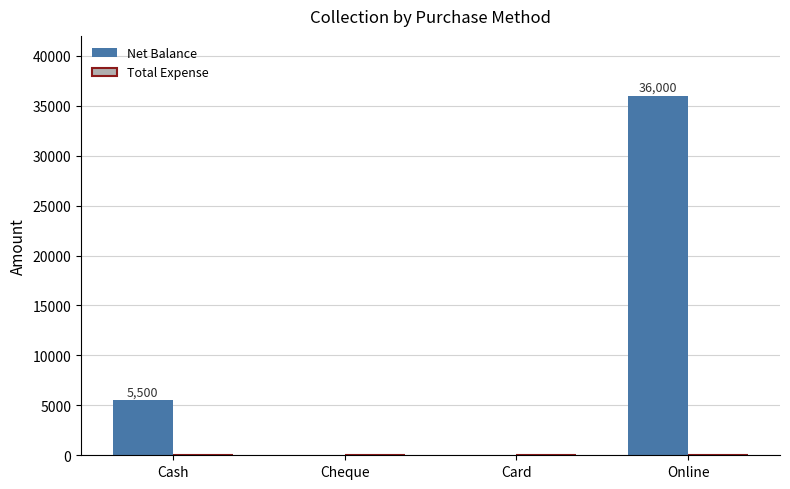

What is the change in value from Card to Online?

+36000